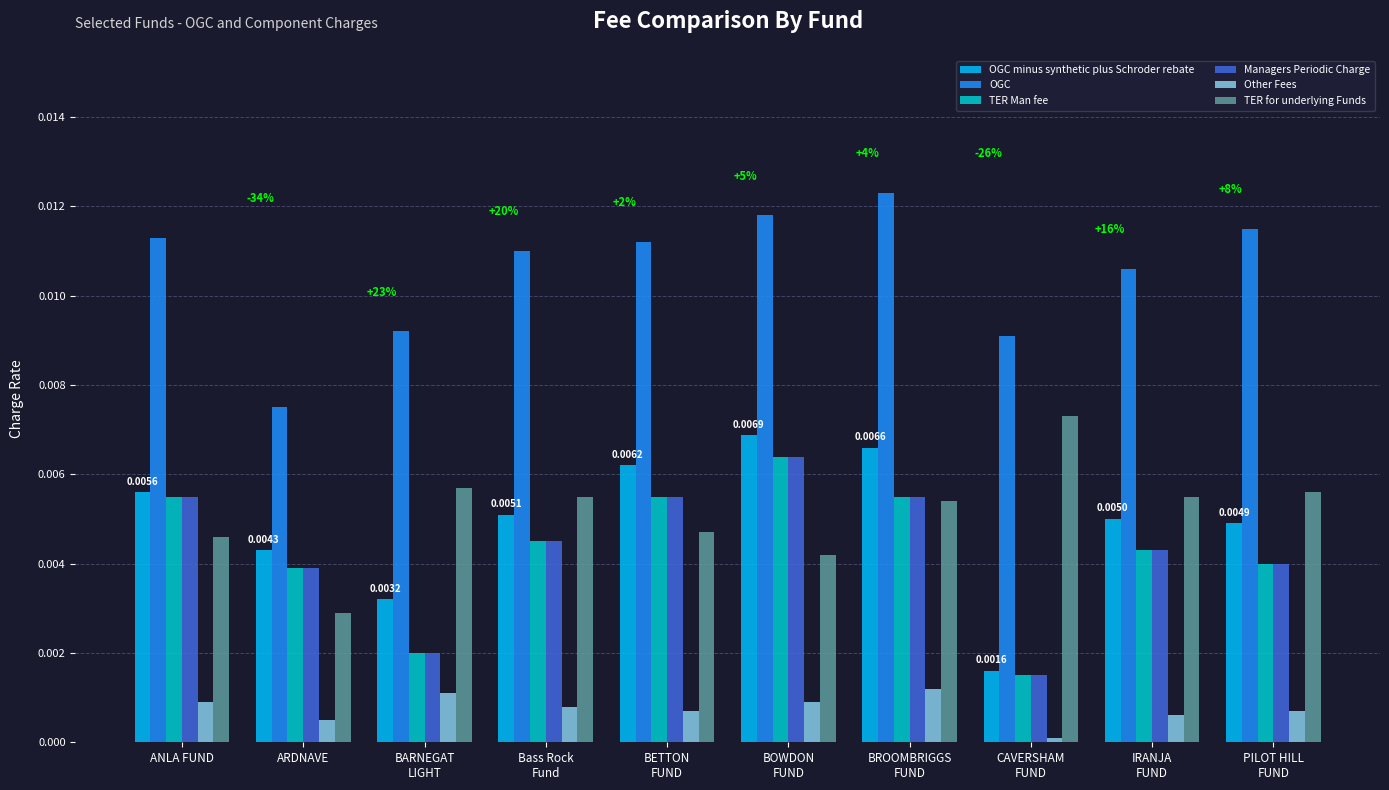

Between ARDNAVE and IRANJA
FUND, which series saw the biggest shift?

OGC